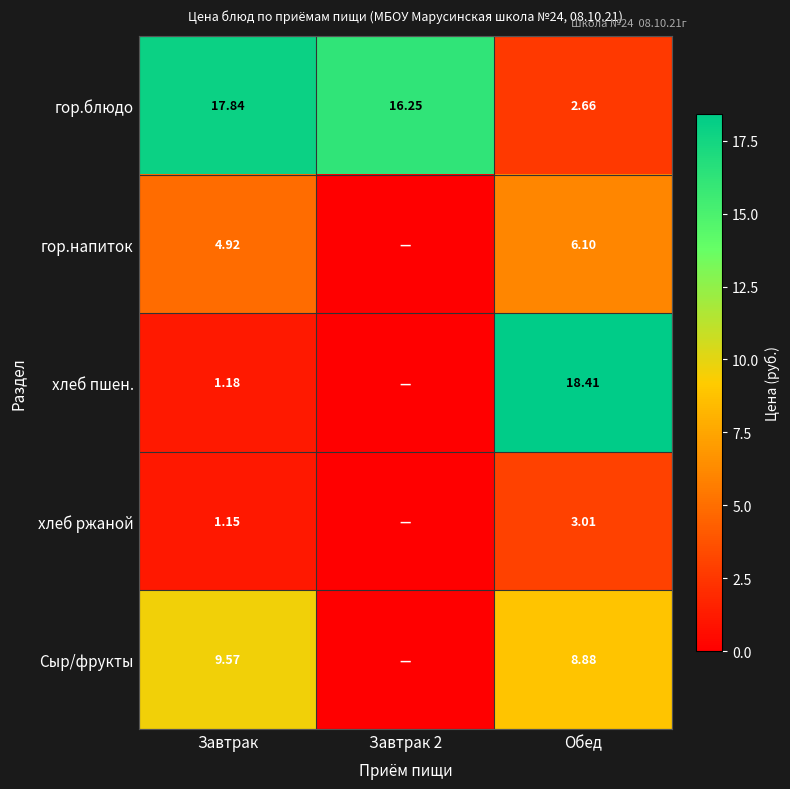

Where does the гор.блюдо series first go above 16?

Завтрак